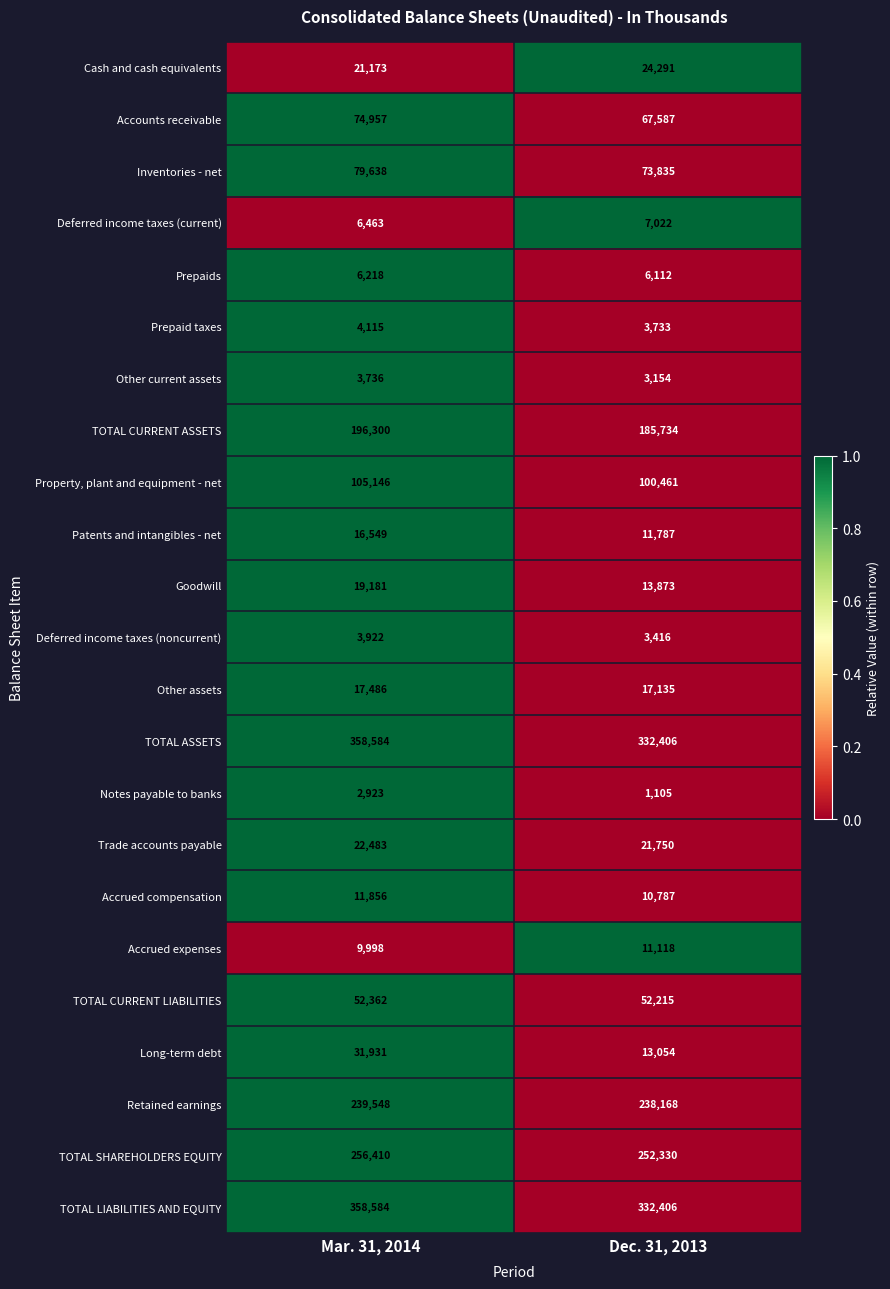

What is the spread (max minus min) of values at Mar. 31, 2014?

355661